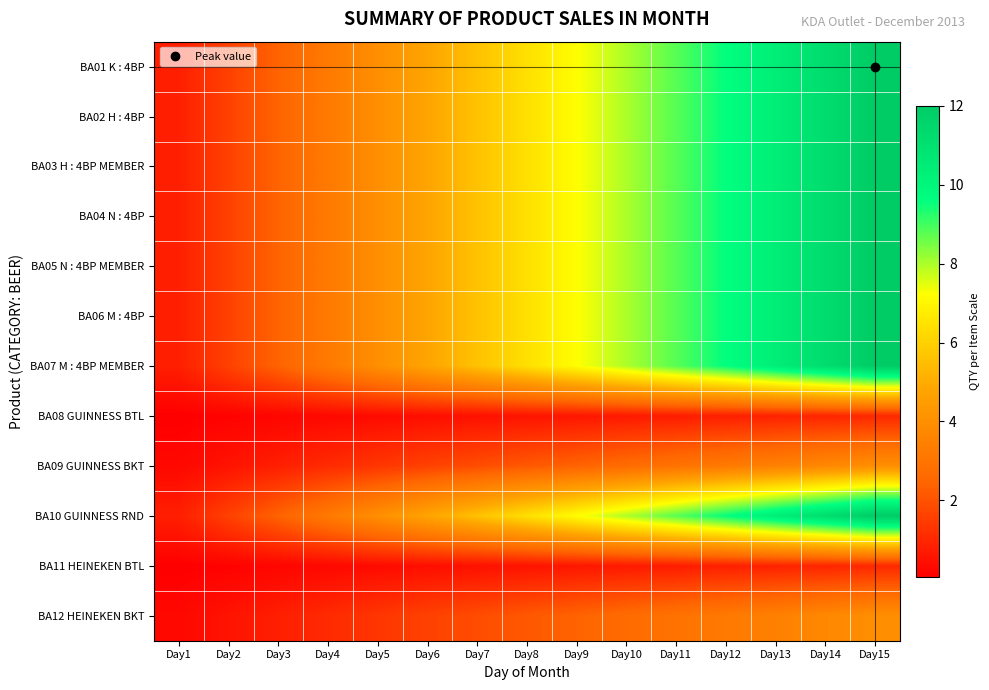

Which series has the largest total across all categories?

BA01 K : 4BP